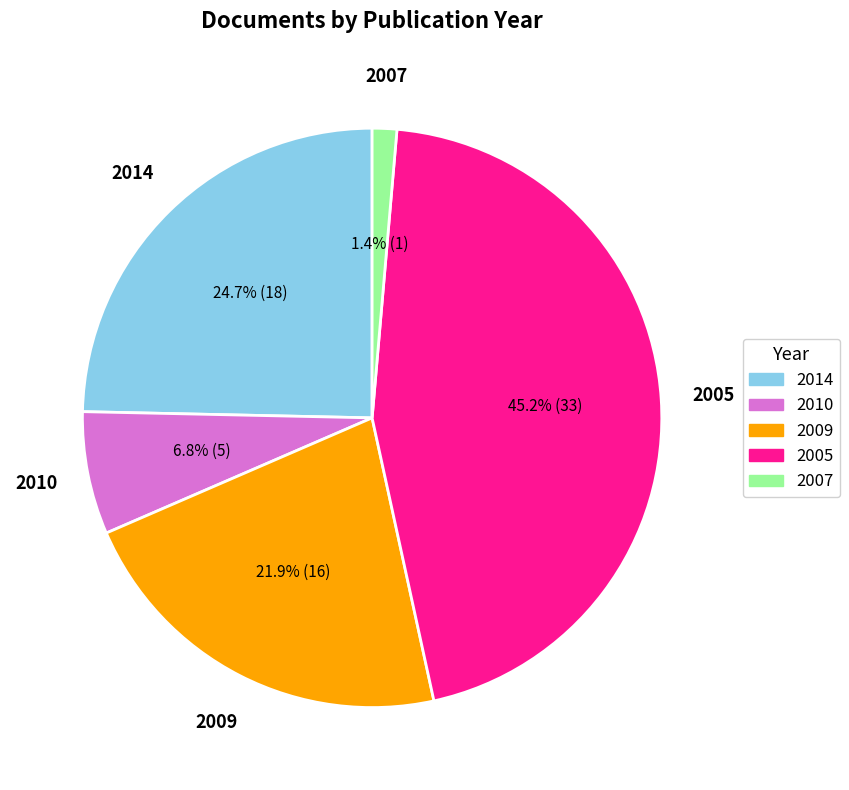

Does any single category account for the majority?

No